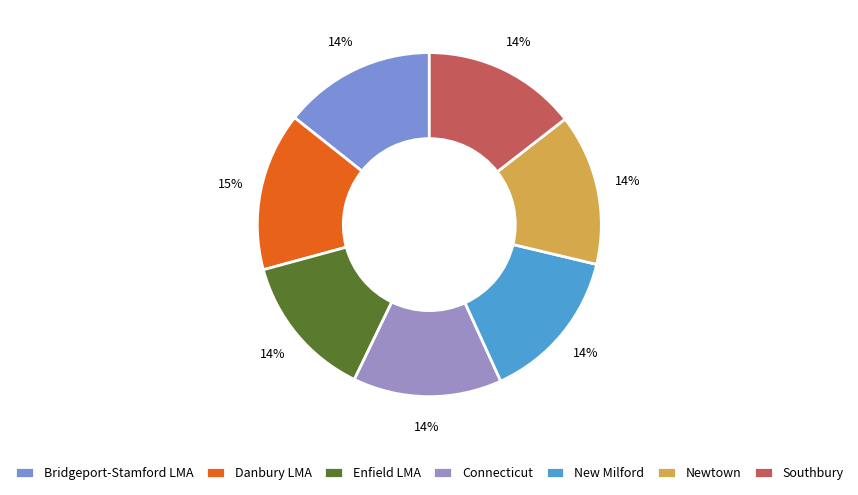

Count the number of slices in the pie.

7